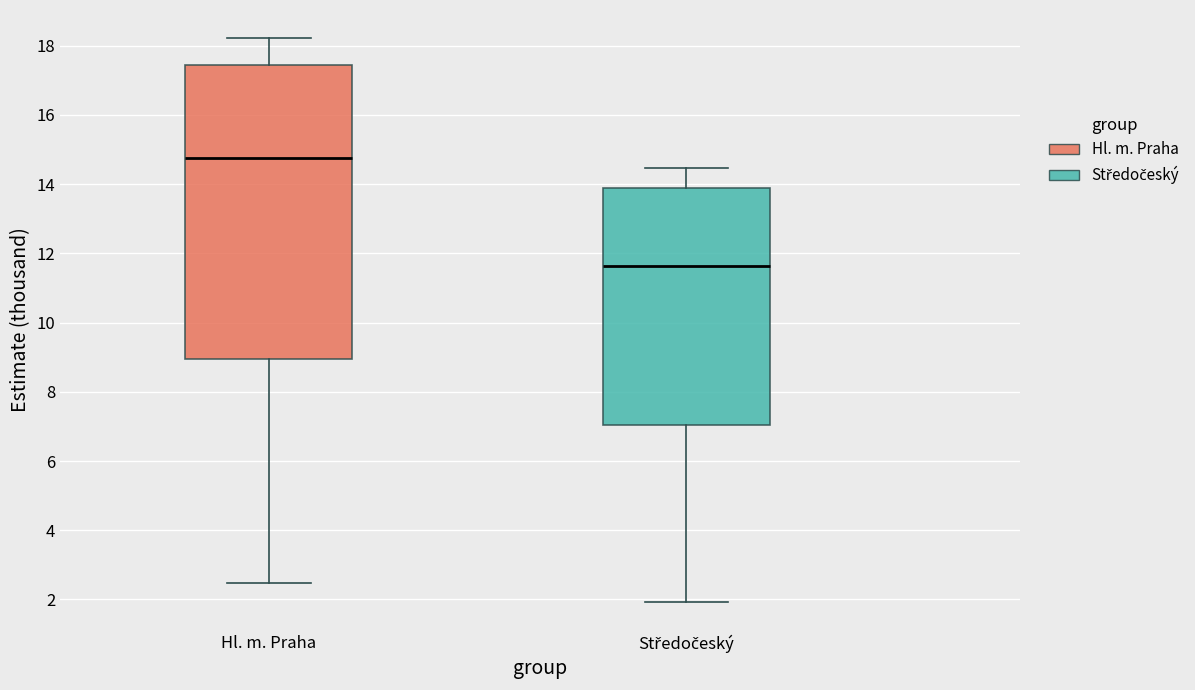

Reading left to right, transcribe this box plot: for each box, give where its median line is, the range the box spans, and where its two whiskers end, as read against the y-axis. The values are not printed on the chart, so give them approximately, as read against the axis.

Hl. m. Praha: median 14.8, box 9.0 to 17.4, whiskers 2.4 to 18.2
Středočeský: median 11.6, box 7.0 to 13.8, whiskers 2.0 to 14.4